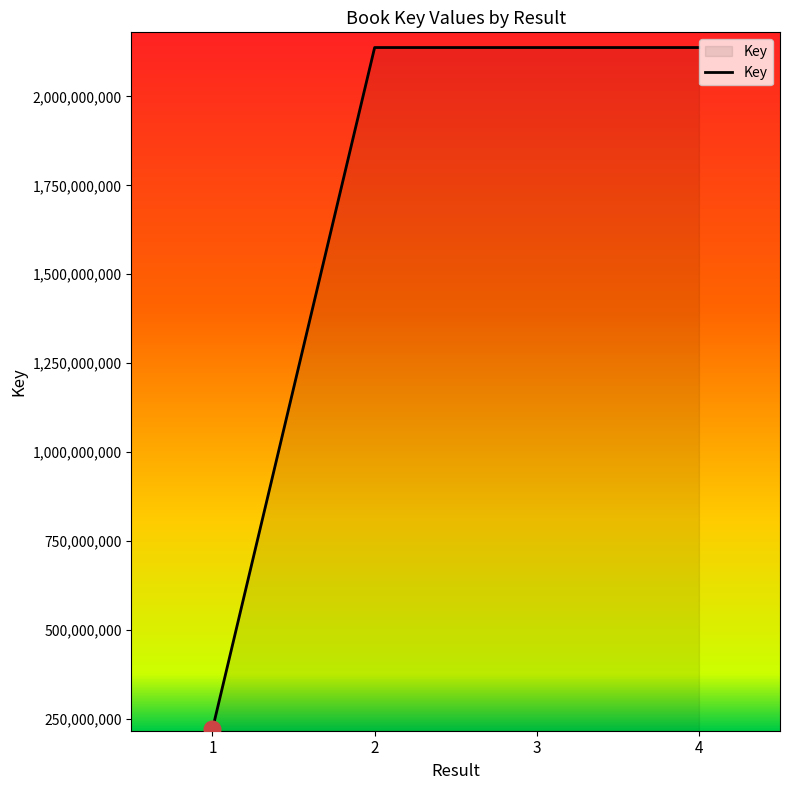

Approximately how many times larger is the value at 2 compared to 4?

1.0